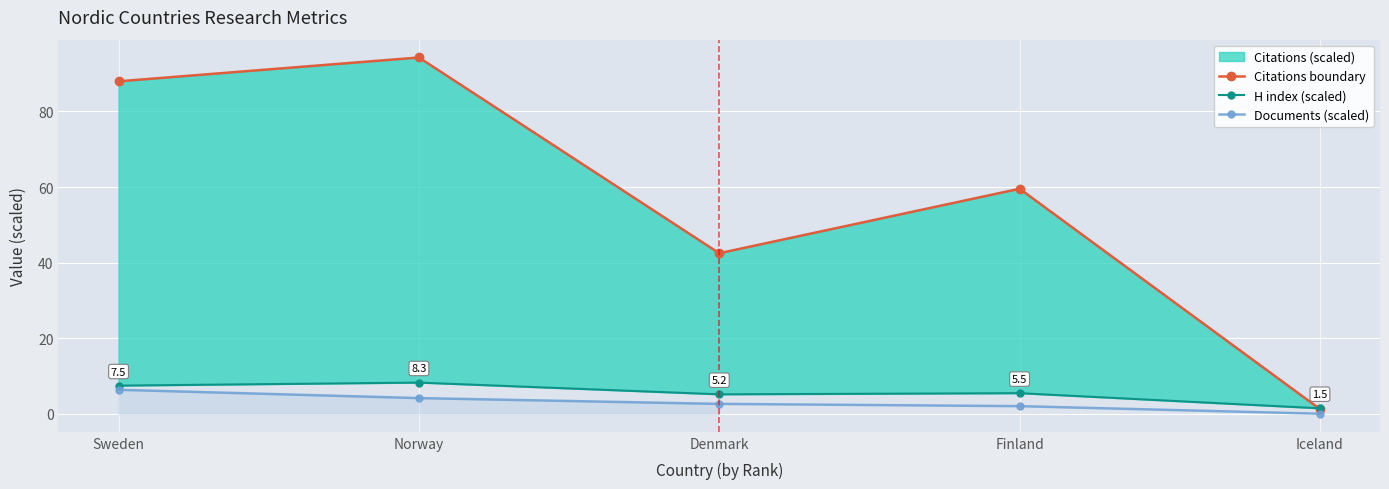

Reading left to right, transcribe all the data shown in this chart.

Citations boundary: Sweden=88.0	Norway=94.2	Denmark=42.5	Finland=59.5	Iceland=1.3
H index (scaled): Sweden=7.5	Norway=8.3	Denmark=5.2	Finland=5.5	Iceland=1.5
Documents (scaled): Sweden=6.4	Norway=4.2	Denmark=2.7	Finland=2.1	Iceland=0.1